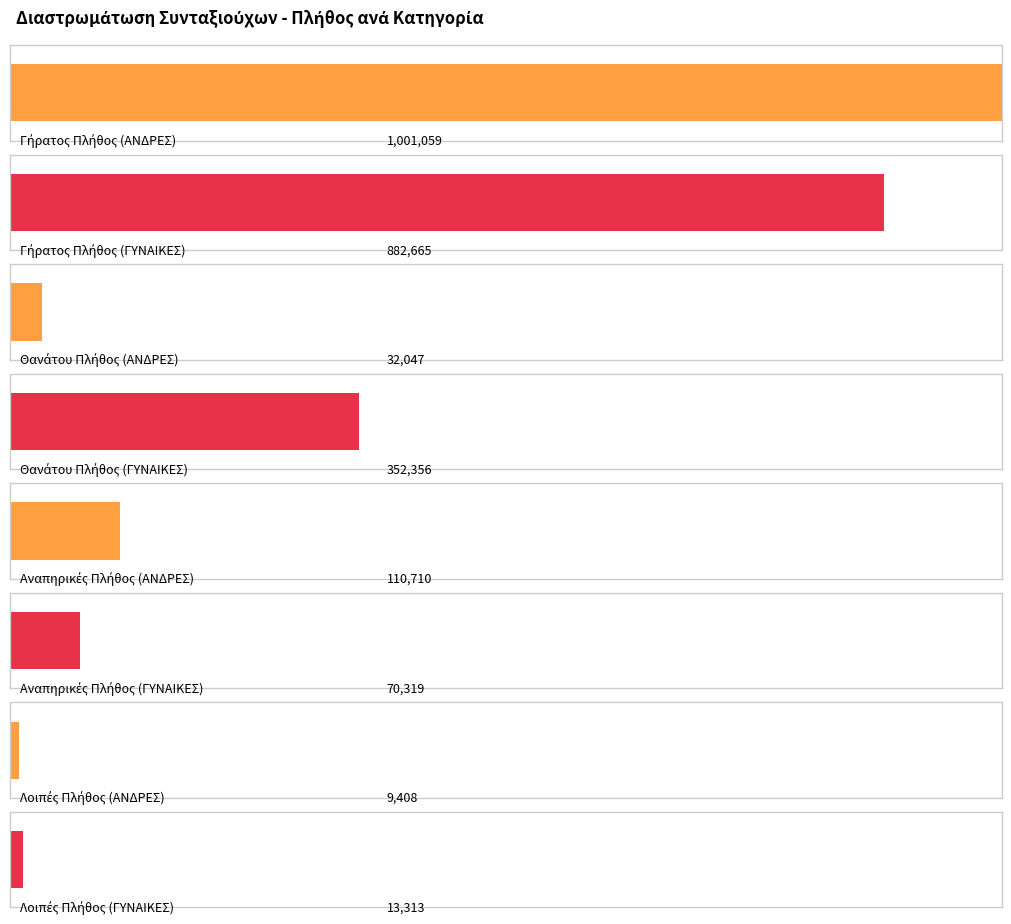

Between ΑΝΔΡΕΣ and ΓΥΝΑΙΚΕΣ, which series saw the biggest shift?

Θανάτου Πλήθος